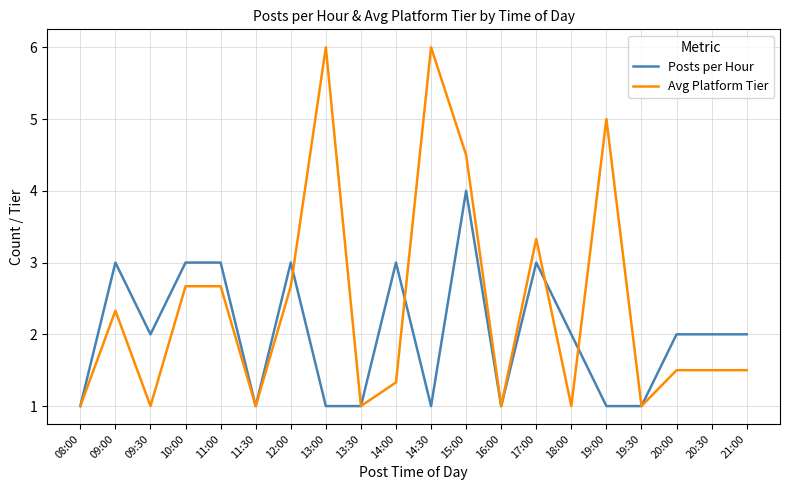

Reading left to right, what are all the values shown in this chart?

Posts per Hour: 08:00=1.0	09:00=3.0	09:30=2.0	10:00=3.0	11:00=3.0	11:30=1.0	12:00=3.0	13:00=1.0	13:30=1.0	14:00=3.0	14:30=1.0	15:00=4.0	16:00=1.0	17:00=3.0	18:00=2.0	19:00=1.0	19:30=1.0	20:00=2.0	20:30=2.0	21:00=2.0
Avg Platform Tier: 08:00=1.0	09:00=2.3	09:30=1.0	10:00=2.7	11:00=2.7	11:30=1.0	12:00=2.7	13:00=6.0	13:30=1.0	14:00=1.3	14:30=6.0	15:00=4.5	16:00=1.0	17:00=3.3	18:00=1.0	19:00=5.0	19:30=1.0	20:00=1.5	20:30=1.5	21:00=1.5